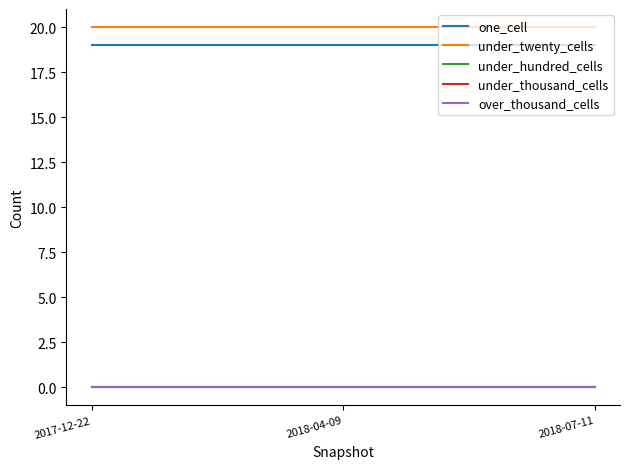

Where is one_cell nearest to the value 19?

2017-12-22